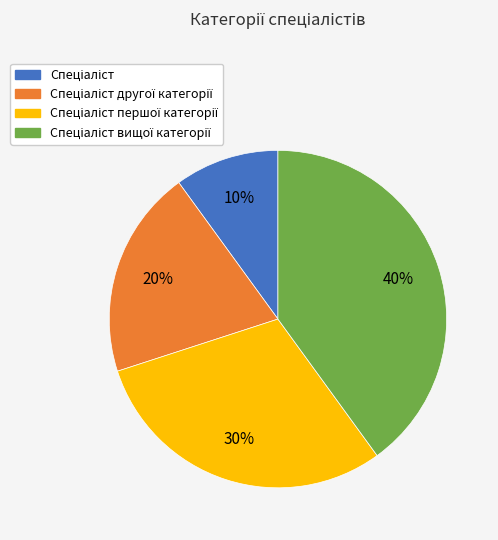

To the nearest percent, what is the difference between the largest and smallest slice percentages?

30%